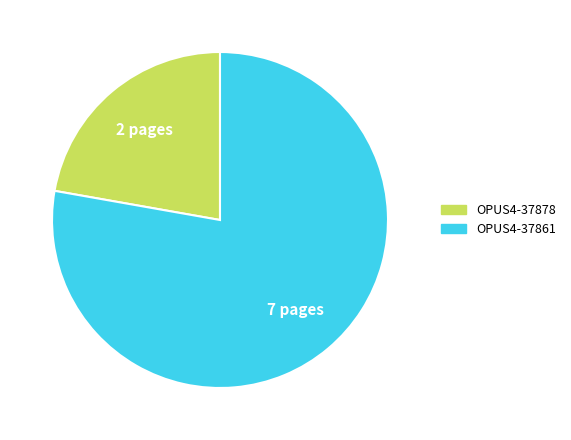

Which slice is the smallest?

OPUS4-37878